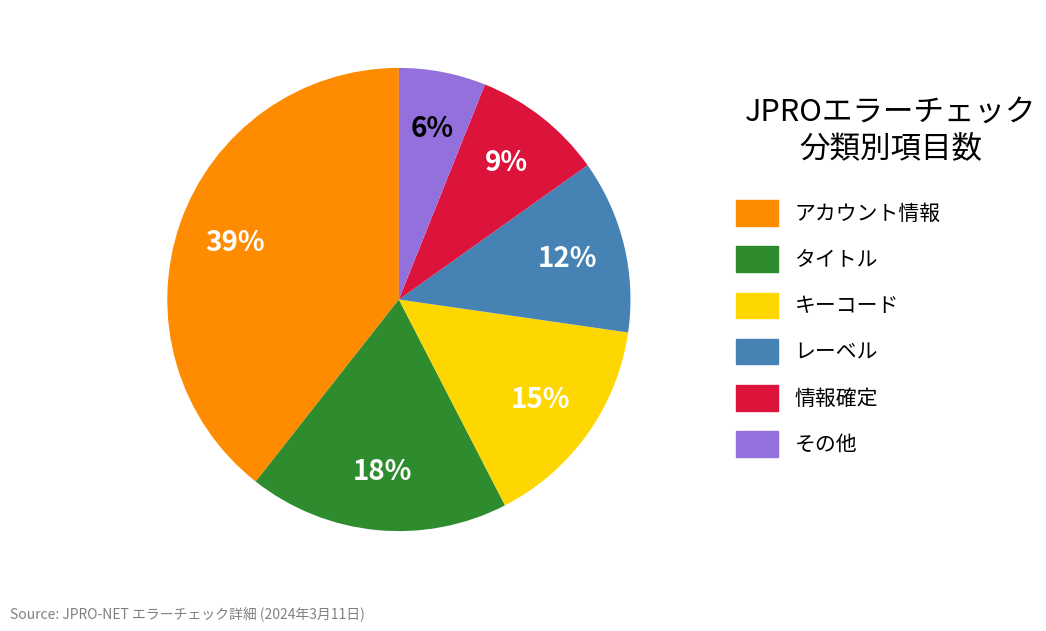

Which category has the biggest portion of the pie?

アカウント情報